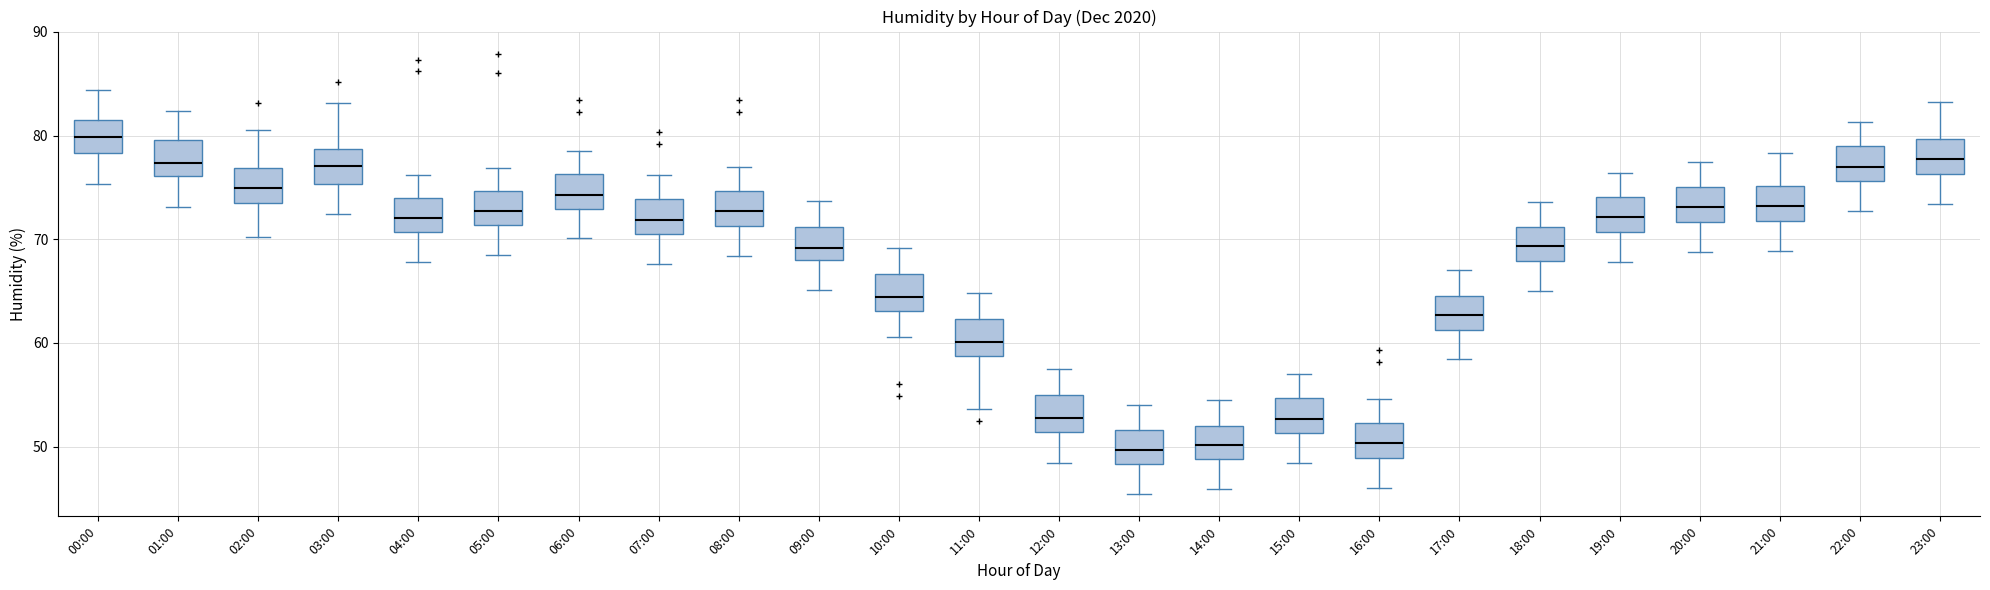

Reading left to right, read every box against the y-axis: the position of its median line, the range the box covers, and the ends of its whiskers. The values are not printed on the chart, so give them approximately, as read against the axis.

00:00: median 80, box 78 to 81, whiskers 75 to 84
01:00: median 77, box 76 to 80, whiskers 73 to 82
02:00: median 75, box 74 to 77, whiskers 70 to 81
03:00: median 77, box 75 to 79, whiskers 72 to 83
04:00: median 72, box 71 to 74, whiskers 68 to 76
05:00: median 73, box 71 to 75, whiskers 69 to 77
06:00: median 74, box 73 to 76, whiskers 70 to 79
07:00: median 72, box 70 to 74, whiskers 68 to 76
08:00: median 73, box 71 to 75, whiskers 68 to 77
09:00: median 69, box 68 to 71, whiskers 65 to 74
10:00: median 64, box 63 to 67, whiskers 61 to 69
11:00: median 60, box 59 to 62, whiskers 54 to 65
12:00: median 53, box 51 to 55, whiskers 48 to 58
13:00: median 50, box 48 to 52, whiskers 45 to 54
14:00: median 50, box 49 to 52, whiskers 46 to 55
15:00: median 53, box 51 to 55, whiskers 48 to 57
16:00: median 50, box 49 to 52, whiskers 46 to 55
17:00: median 63, box 61 to 65, whiskers 58 to 67
18:00: median 69, box 68 to 71, whiskers 65 to 74
19:00: median 72, box 71 to 74, whiskers 68 to 76
20:00: median 73, box 72 to 75, whiskers 69 to 77
21:00: median 73, box 72 to 75, whiskers 69 to 78
22:00: median 77, box 76 to 79, whiskers 73 to 81
23:00: median 78, box 76 to 80, whiskers 73 to 83